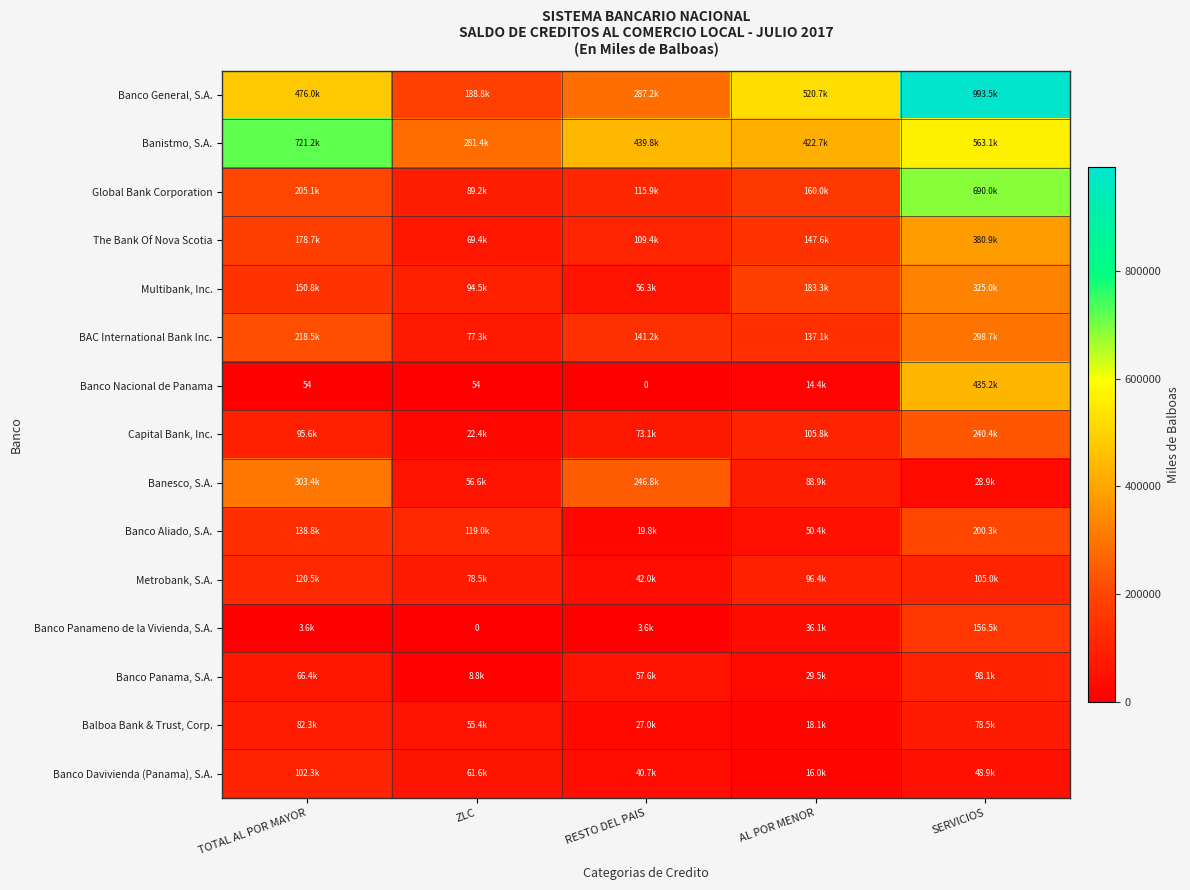

How many data points does each series have?

5